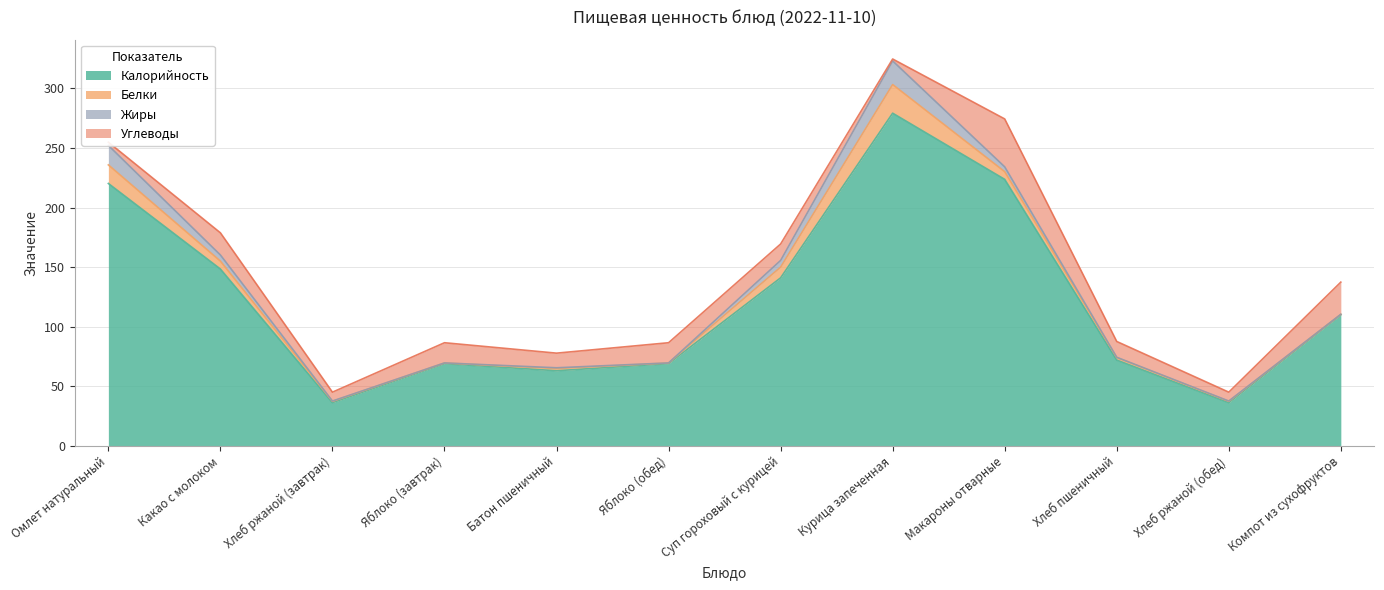

What is the spread (max minus min) of values at Суп гороховый с курицей?

135.4